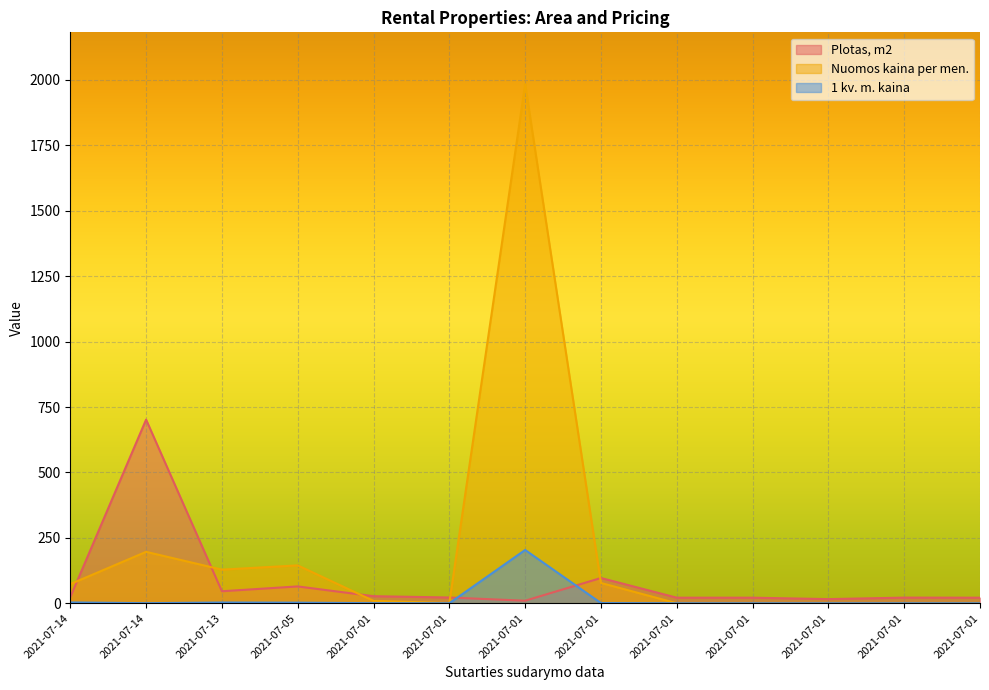

Reading left to right, extract all data points from this chart.

Plotas, m2: 2021-07-14=23.3	2021-07-14=701.8	2021-07-13=45.9	2021-07-05=64.3	2021-07-01=27.0	2021-07-01=22.0	2021-07-01=9.7	2021-07-01=96.5	2021-07-01=21.2	2021-07-01=21.3	2021-07-01=15.8	2021-07-01=21.5	2021-07-01=21.2
Nuomos kaina per men.: 2021-07-14=73.1	2021-07-14=196.5	2021-07-13=128.5	2021-07-05=144.7	2021-07-01=9.2	2021-07-01=0.7	2021-07-01=1983.5	2021-07-01=77.6	2021-07-01=0.0	2021-07-01=0.0	2021-07-01=0.0	2021-07-01=0.0	2021-07-01=0.0
1 kv. m. kaina: 2021-07-14=3.1	2021-07-14=0.3	2021-07-13=2.8	2021-07-05=2.2	2021-07-01=0.3	2021-07-01=0.0	2021-07-01=203.6	2021-07-01=0.8	2021-07-01=0.0	2021-07-01=0.0	2021-07-01=0.0	2021-07-01=0.0	2021-07-01=0.0